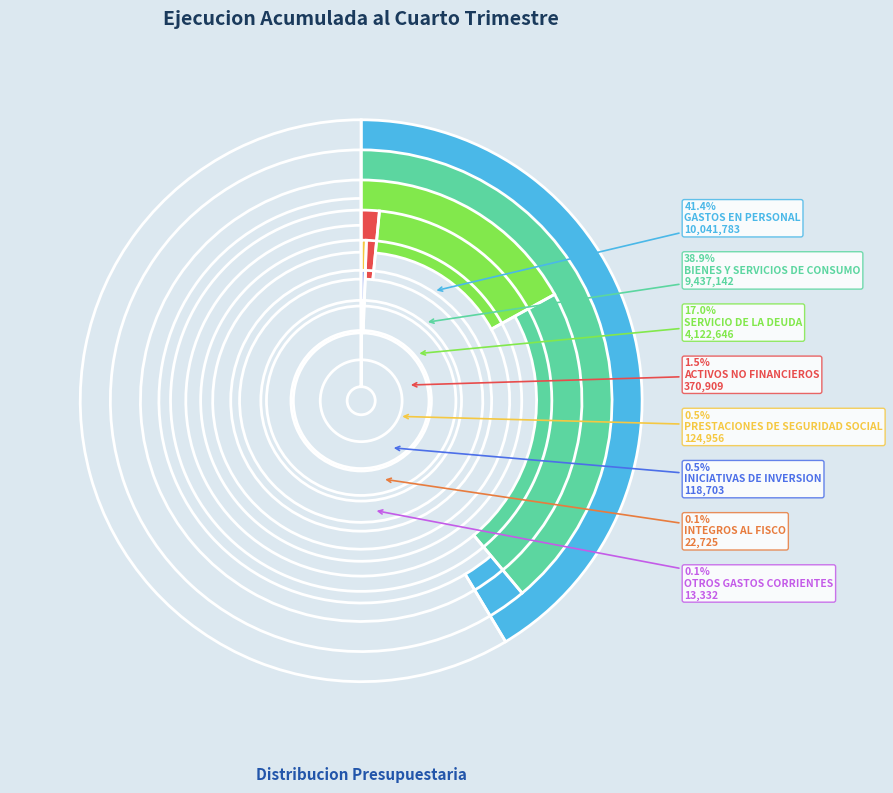

True or false: GASTOS EN PERSONAL accounts for 41% of the total.

True